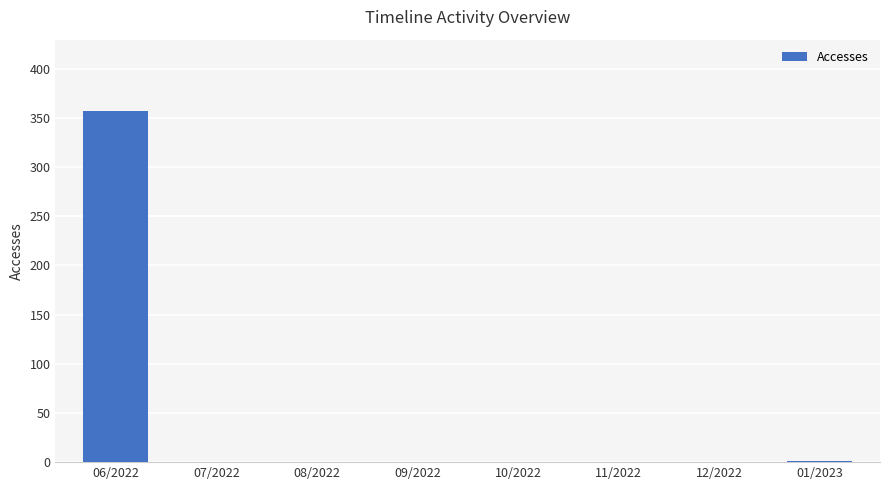

What is the sum of all values?

358